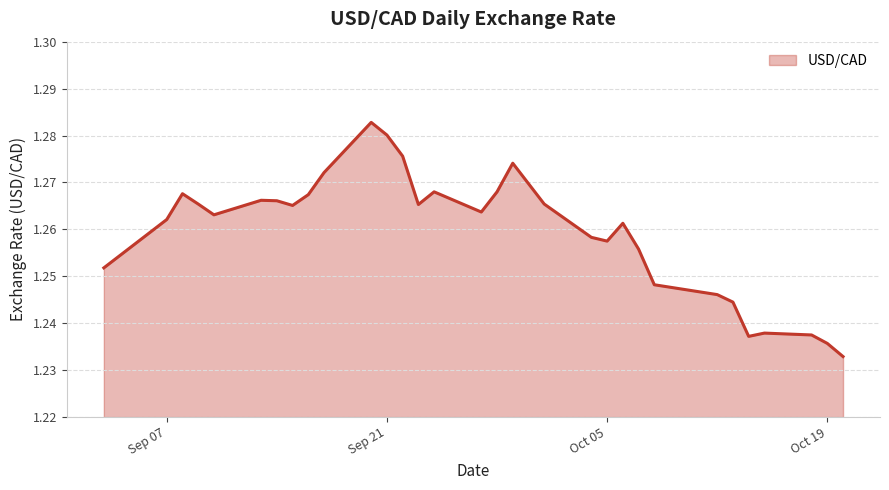

List the labels in order of value, largest first.

2021-09-20, 2021-09-21, 2021-09-22, 2021-09-29, 2021-09-17, 2021-09-24, 2021-09-28, 2021-09-08, 2021-09-16, 2021-09-13, 2021-09-14, 2021-09-09, 2021-10-01, 2021-09-23, 2021-09-15, 2021-09-27, 2021-09-10, 2021-09-07, 2021-10-06, 2021-10-04, 2021-10-05, 2021-10-07, 2021-09-03, 2021-10-08, 2021-10-12, 2021-10-13, 2021-10-15, 2021-10-18, 2021-10-14, 2021-10-19, 2021-10-20